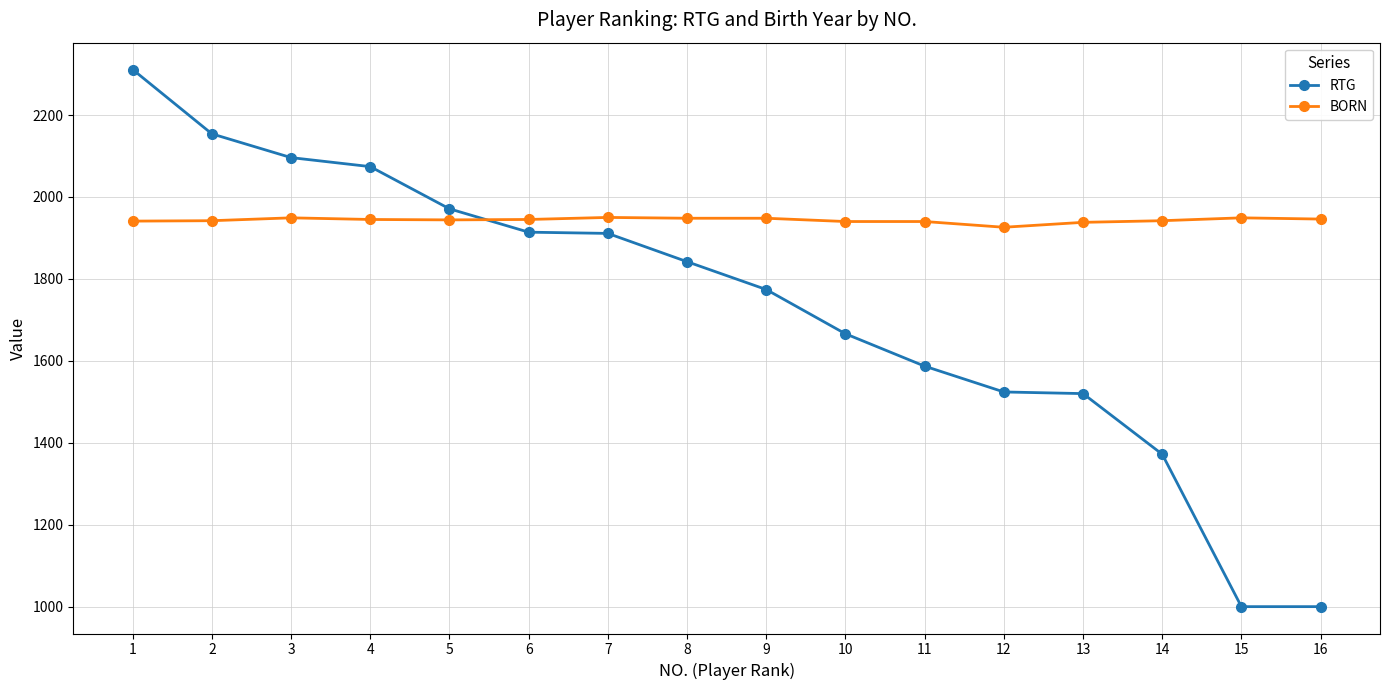

What is the minimum value for RTG?

1000